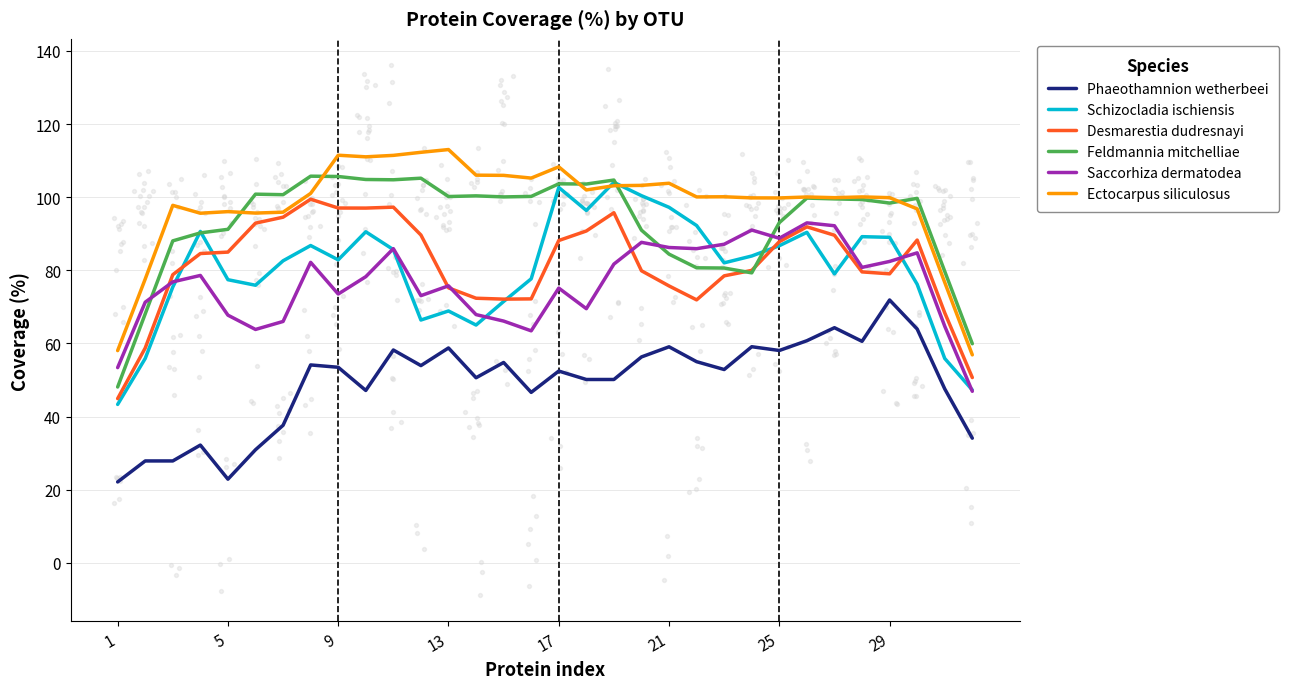

Is it true that Feldmannia mitchelliae equals 84.4 at 21?

True